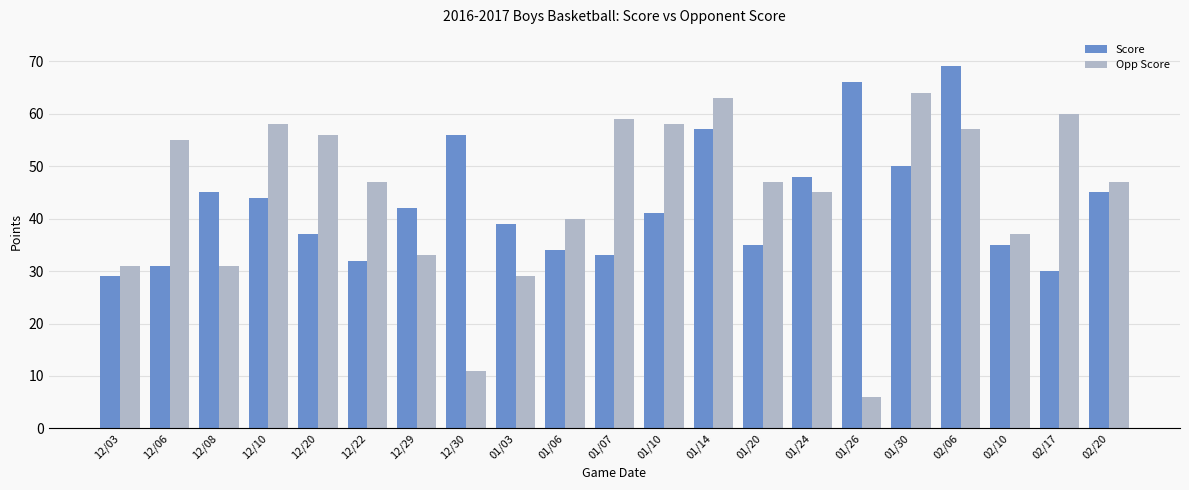

How many groups of bars are there?

21